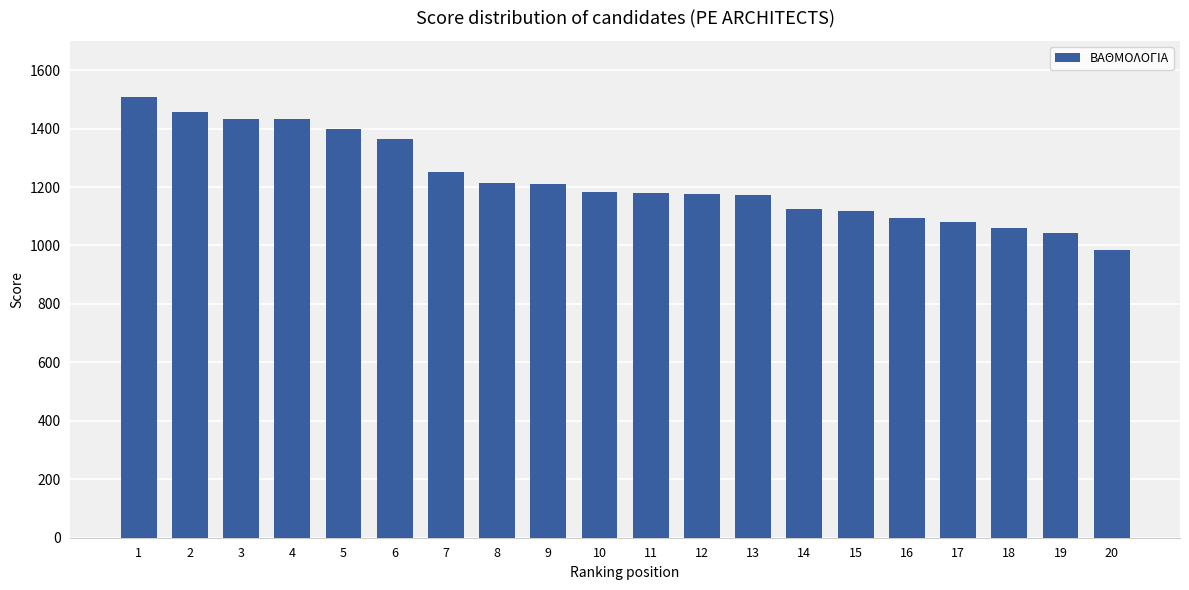

What is the difference between the second highest and second lowest values?

414